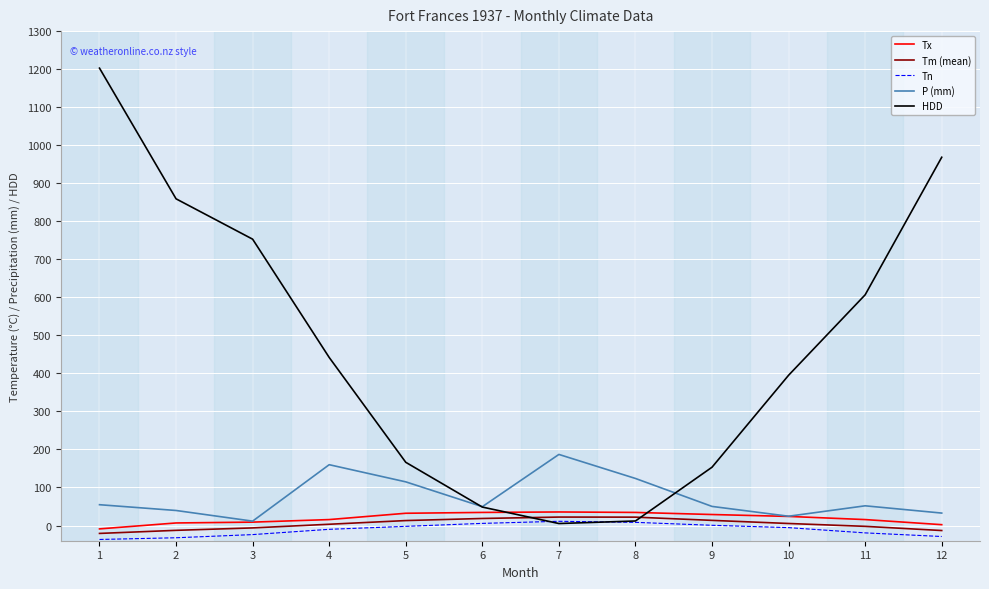

What is the sum of the P (mm) values at 6 and 4?

209.4